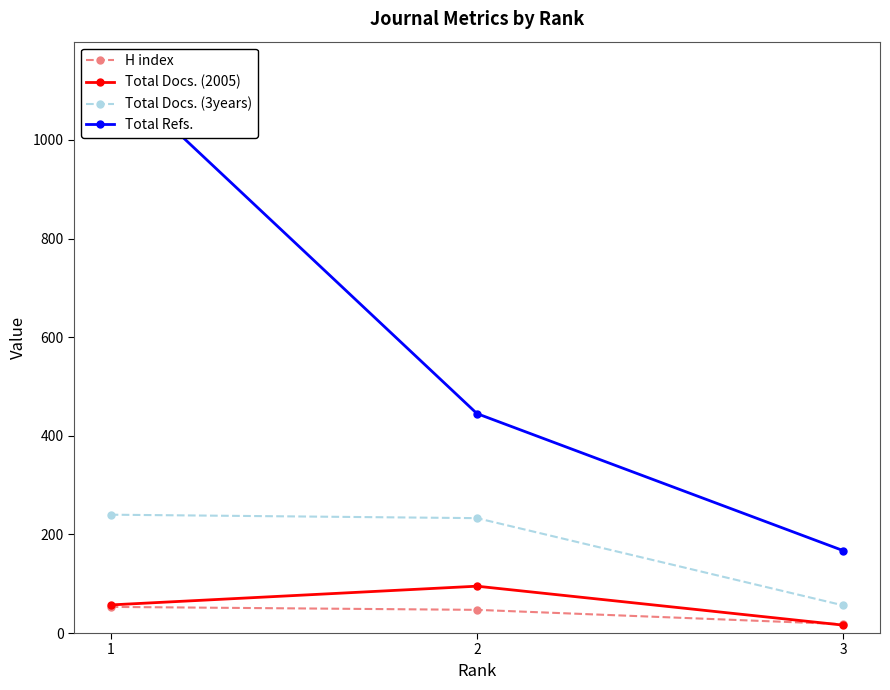

What are all the series names shown in the legend?

H index, Total Docs. (2005), Total Docs. (3years), Total Refs.